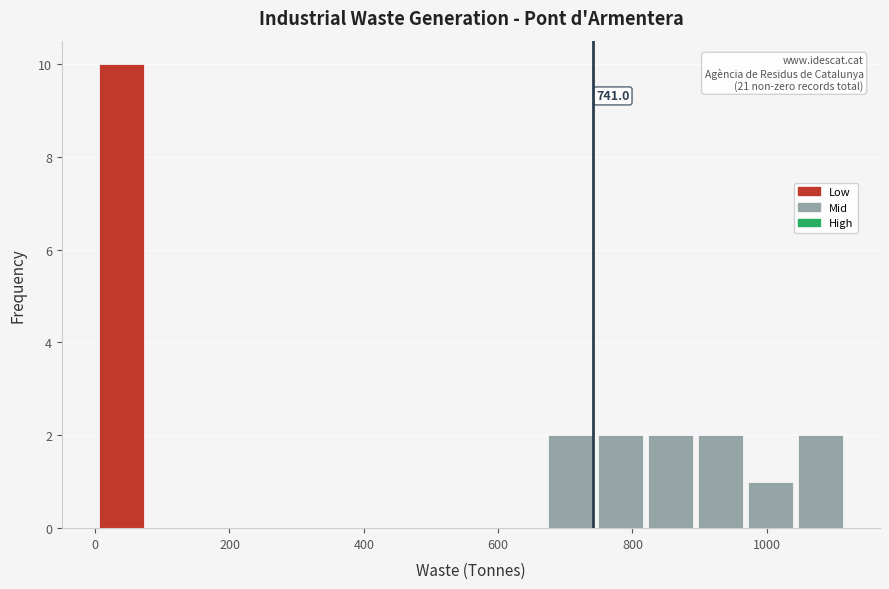

Read against the x-axis, roughly where is the centre of the tallest bar?

40